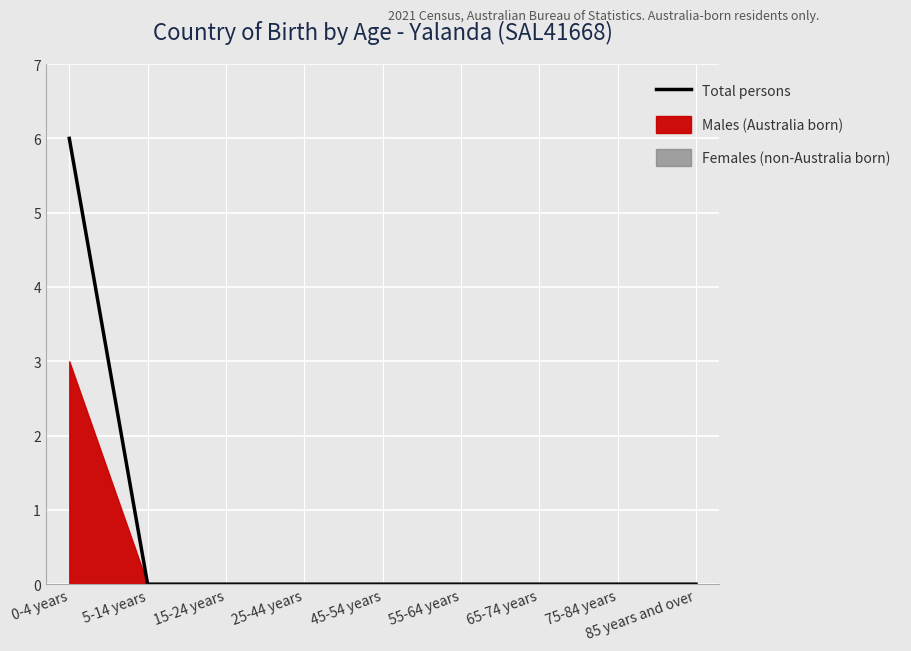

What is the difference between the values at 75-84 years and 0-4 years?

6